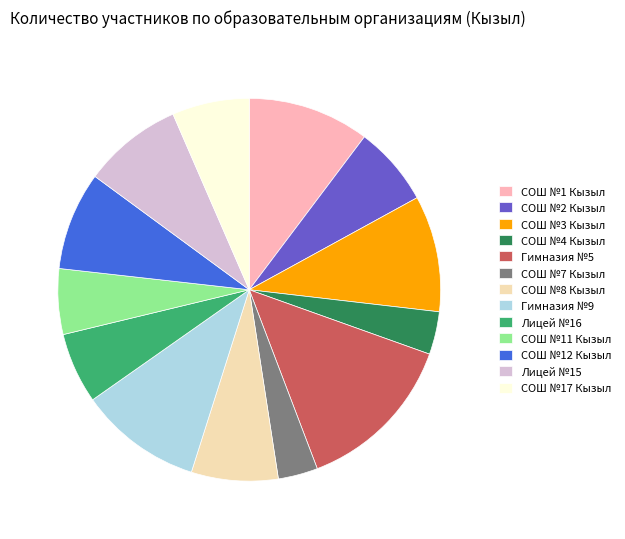

Do СОШ №11 Кызыл and Гимназия №9 together represent more than half of the pie?

No